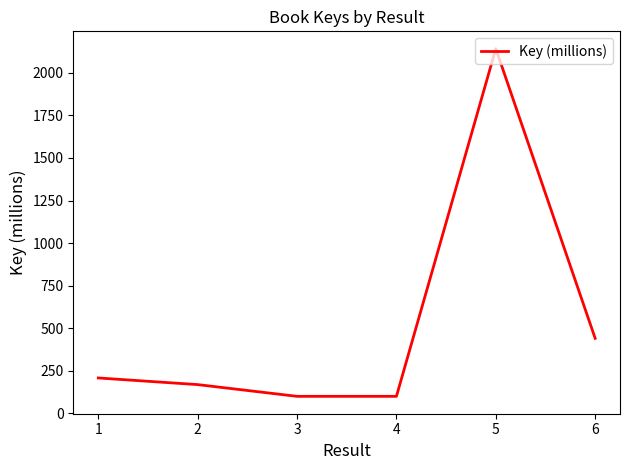

What is the difference between the values at 5 and 4?

2040.8